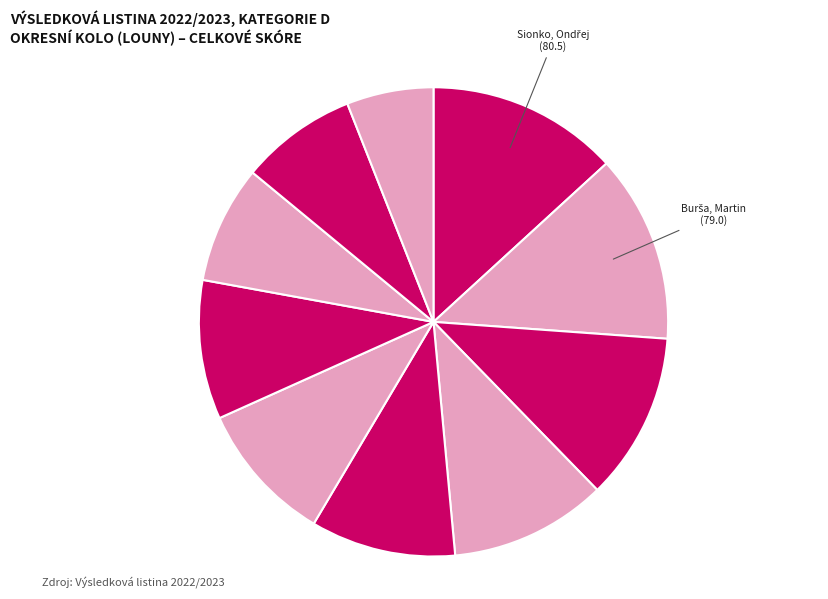

Count the number of slices in the pie.

10